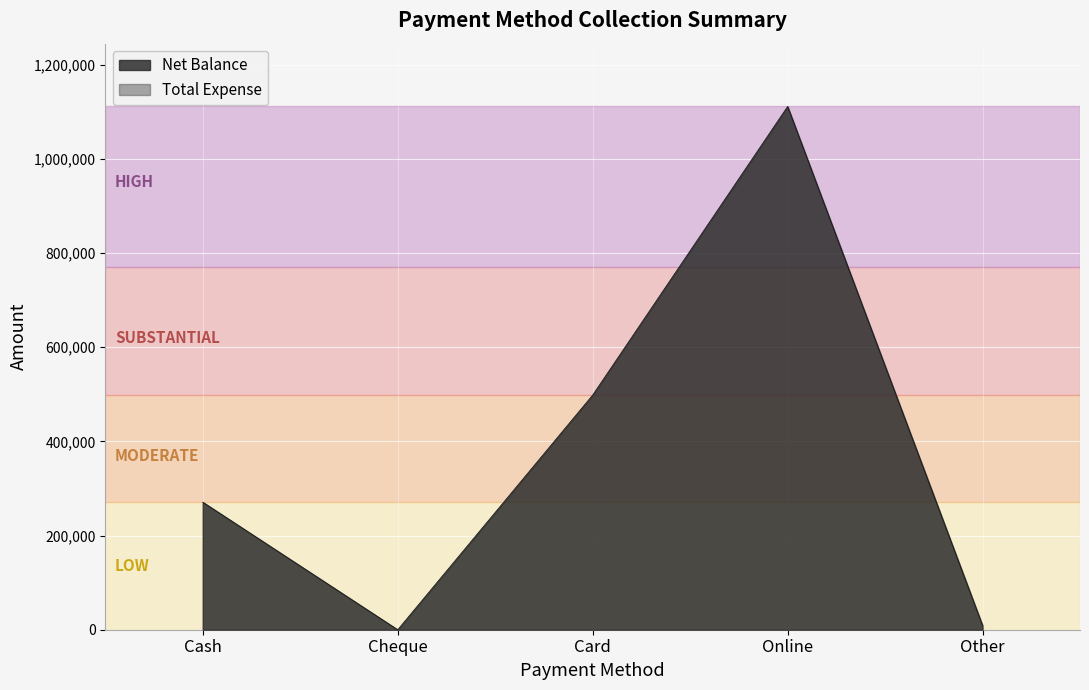

At which label is the value closest to 555750?

Card